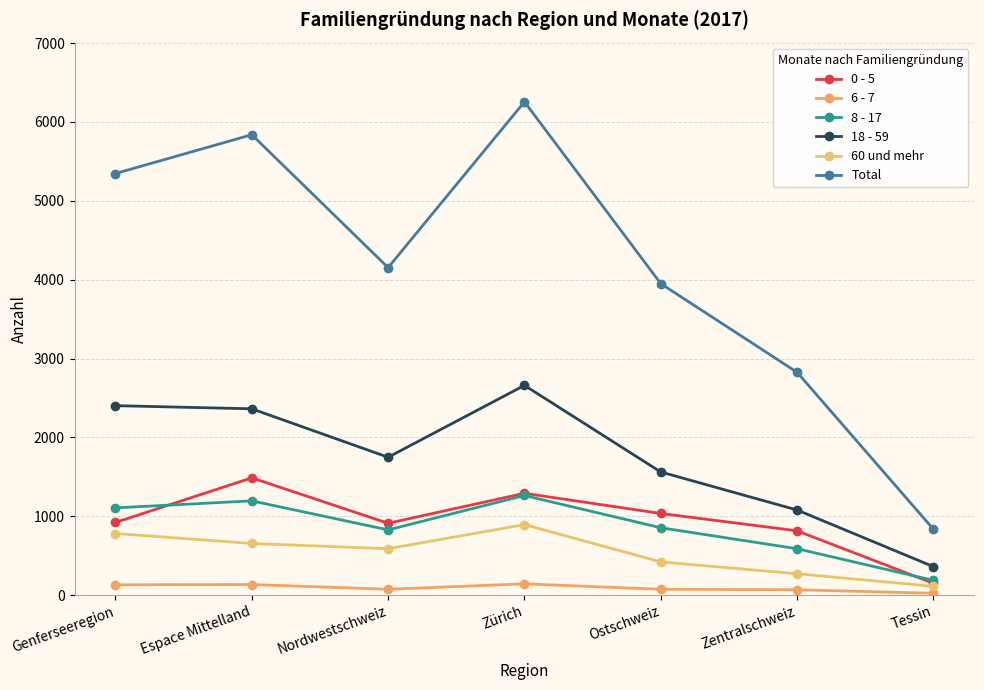

What is the difference between the 0 - 5 values at Ostschweiz and Espace Mittelland?

452